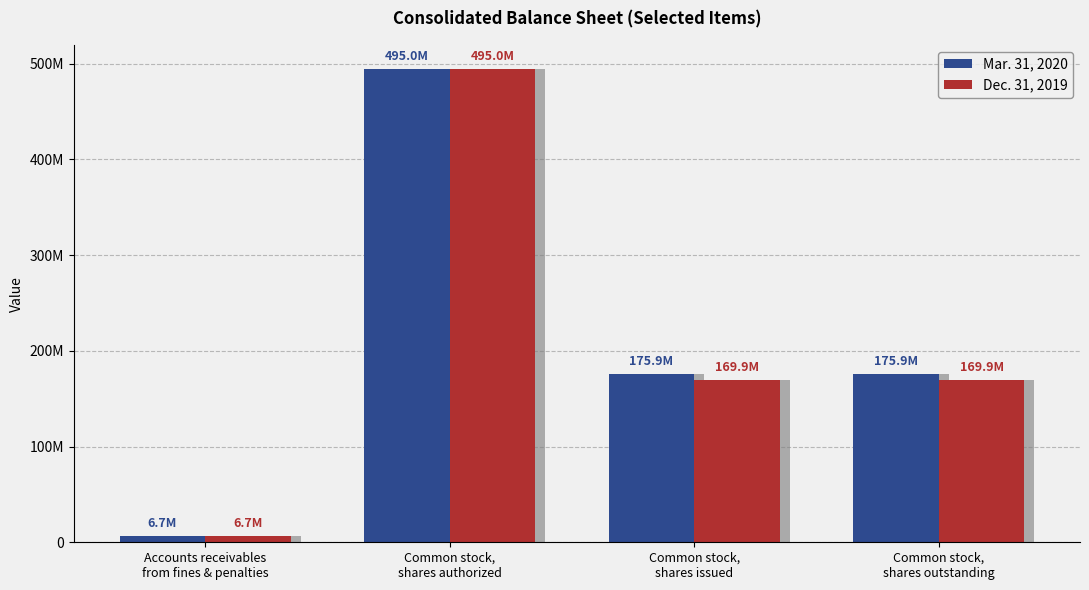

What is the sum of all Mar. 31, 2020 values?

853509017